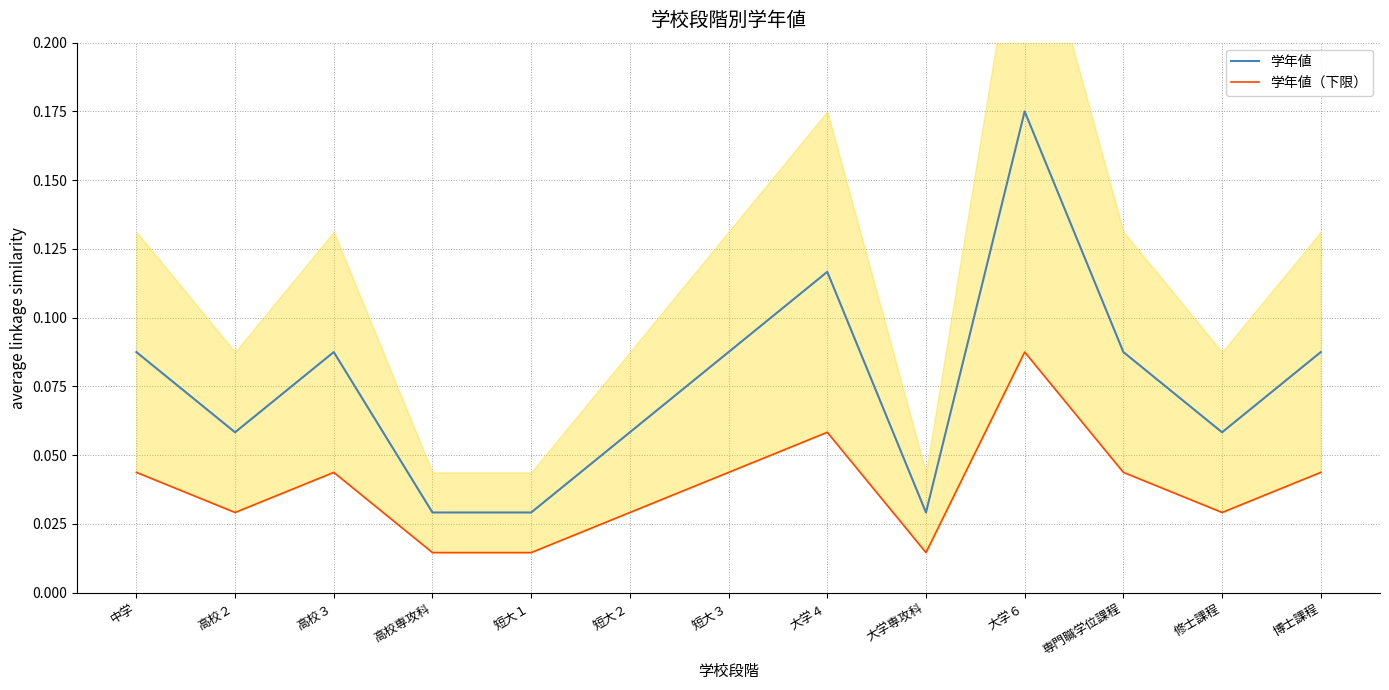

True or false: 学年値 has a value of 0.0 at 高校専攻科.

False